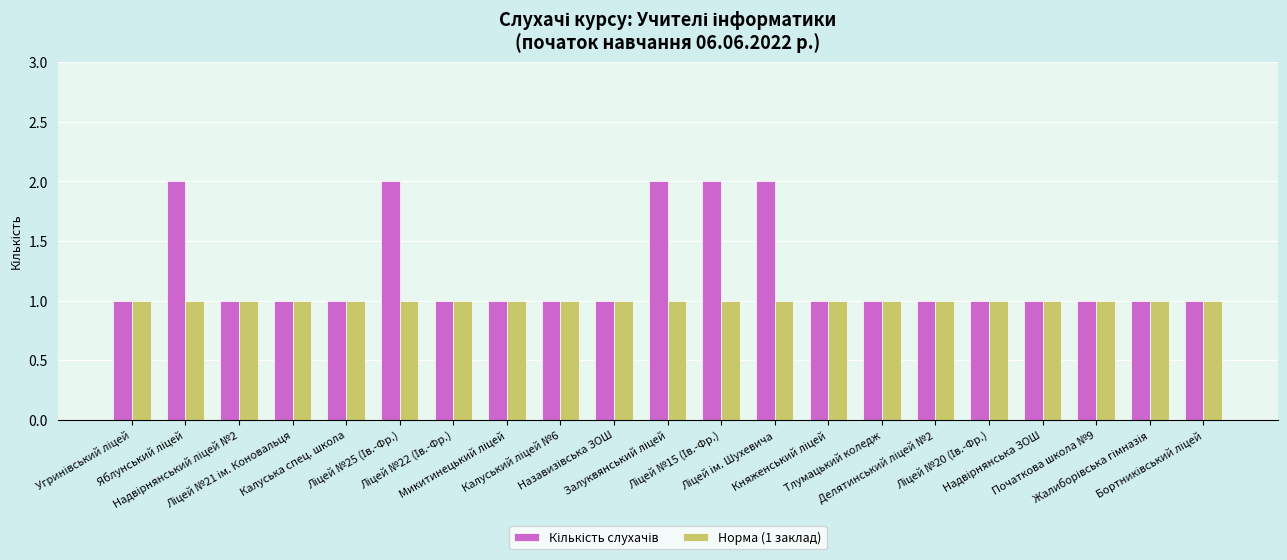

What is the highest value of the Норма (1 заклад) series?

1